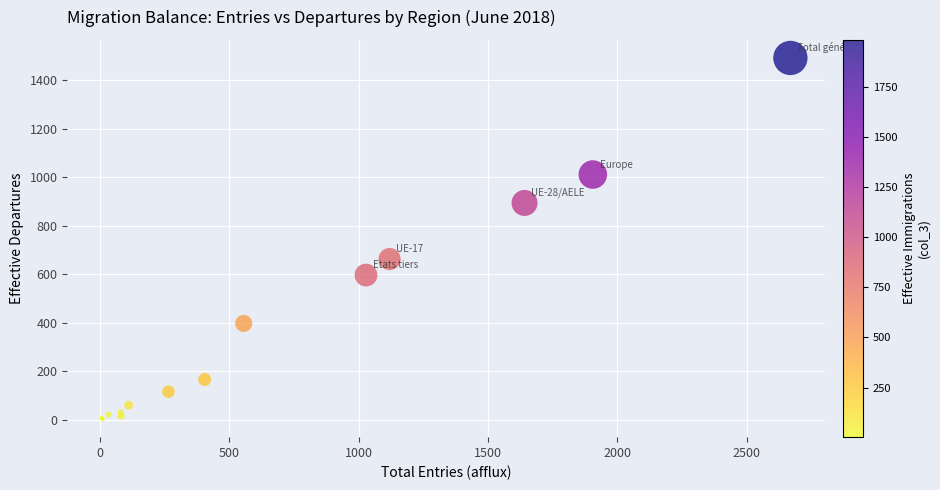

What Y value in the scatter plot is closest to 747?

663